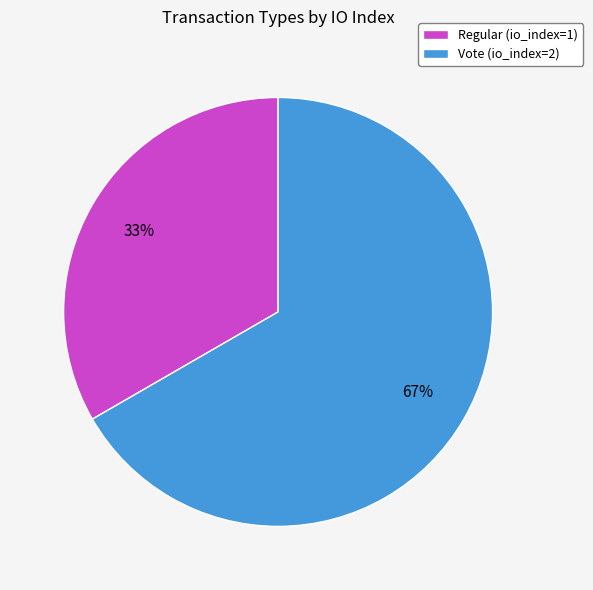

The Regular (io_index=1) slice represents 18% of the pie. True or false?

False